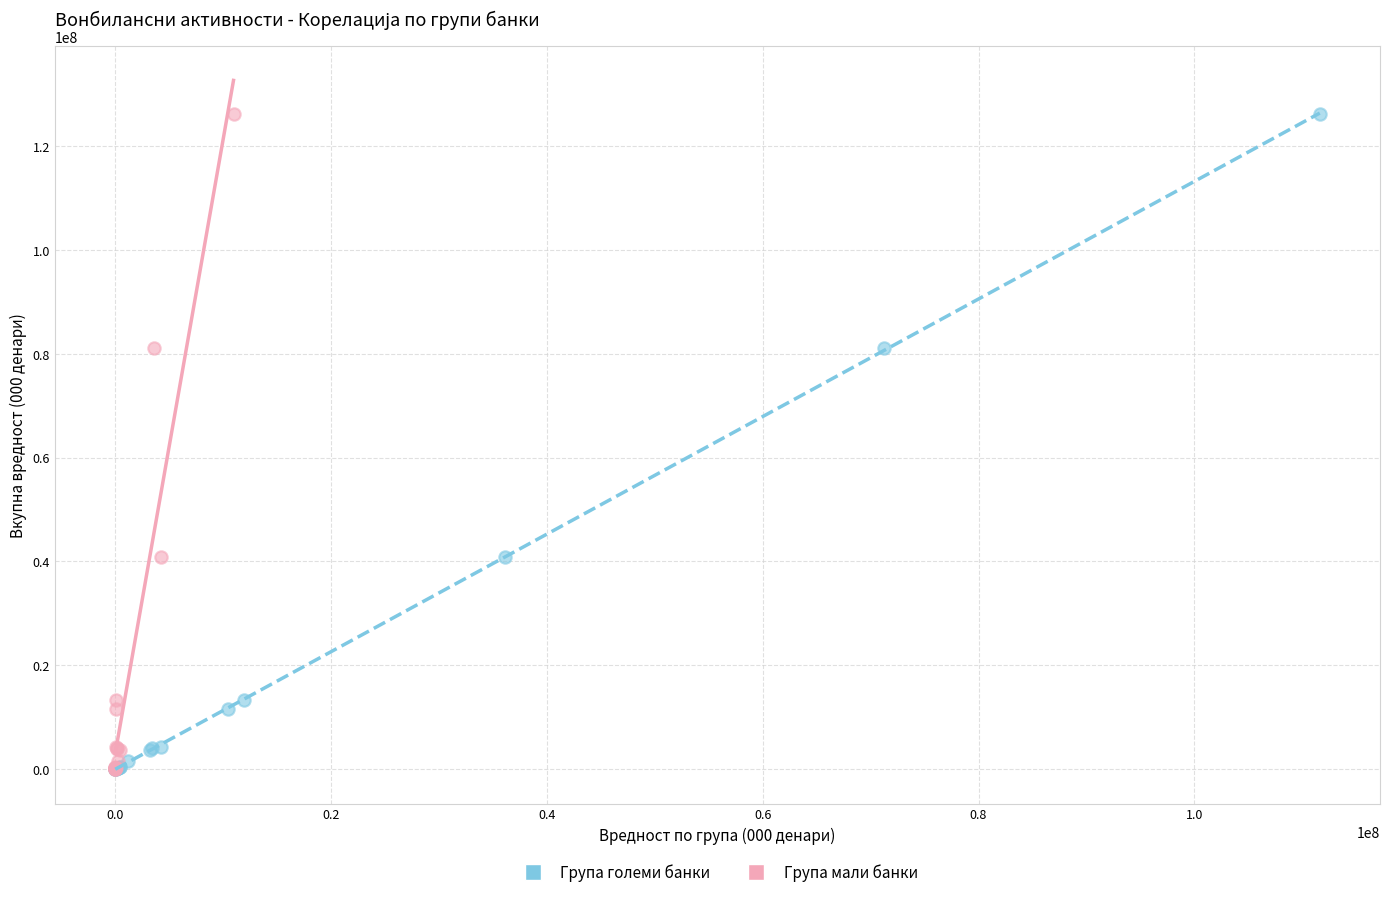

What are all the series names shown in the legend?

Група големи банки, Група мали банки